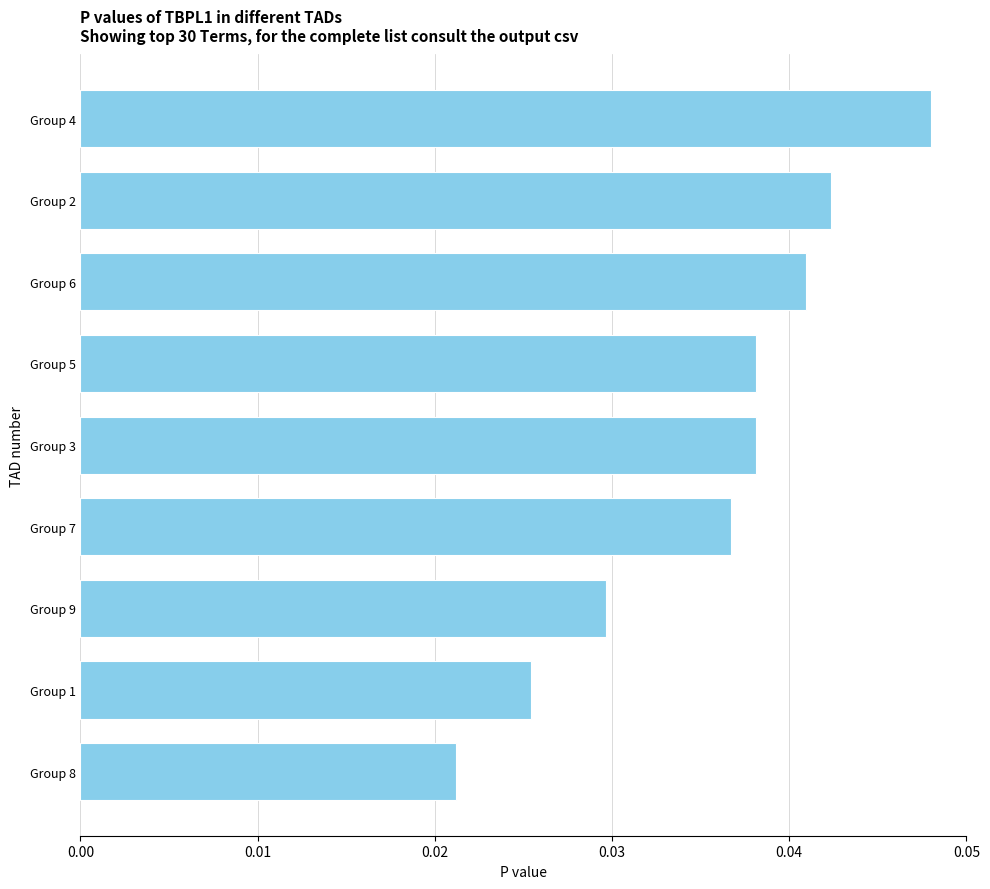

At which category does the chart reach its minimum across all series?

Group 8